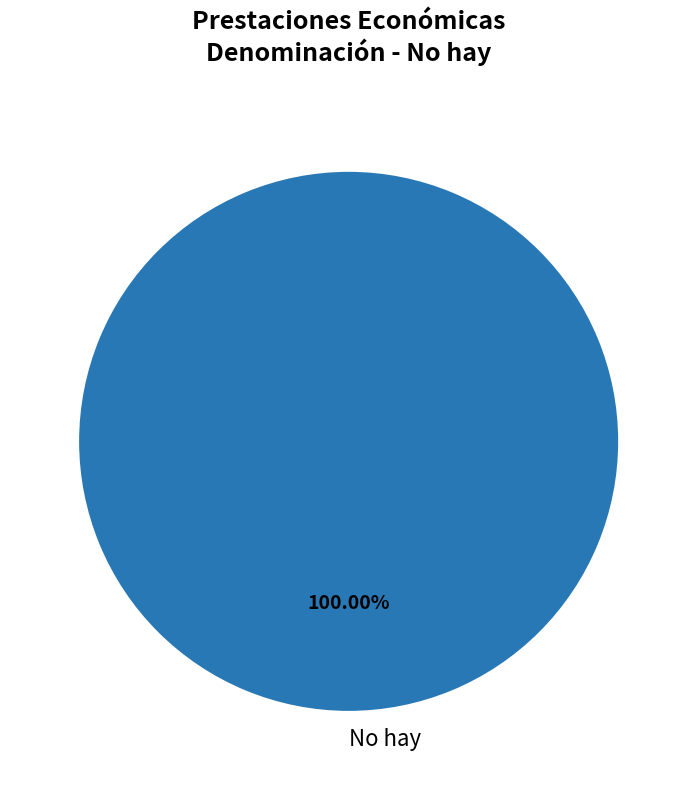

Is there any slice that represents more than half of the pie?

Yes